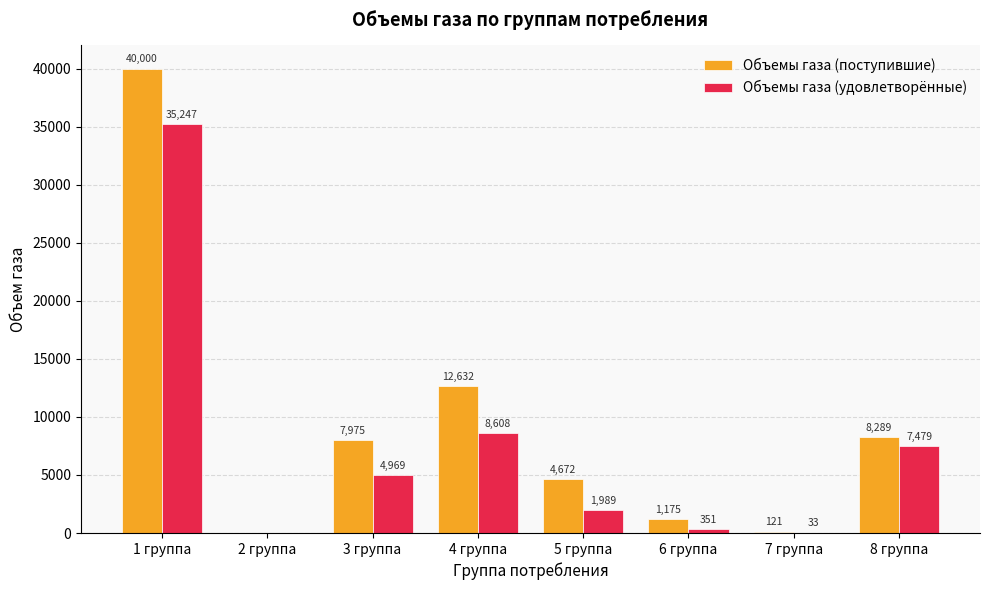

Between 4 группа and 8 группа, which series saw the biggest shift?

Объемы газа (поступившие)